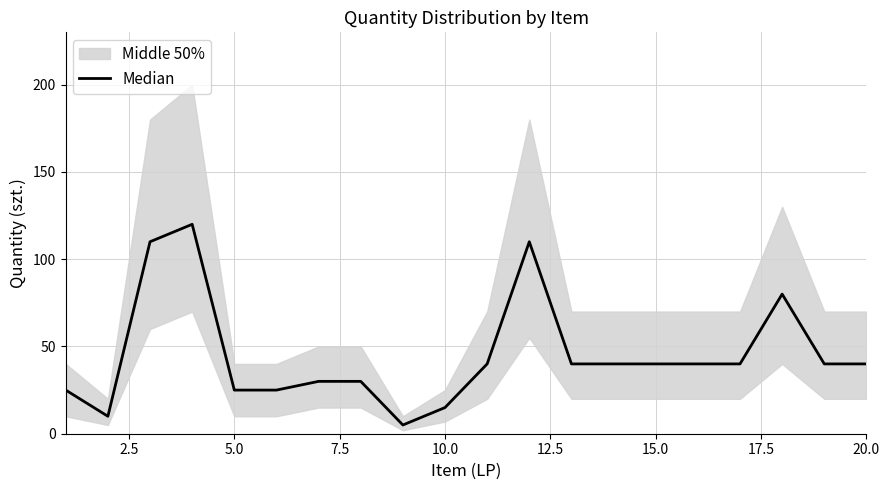

The value at 17.5 is 8. True or false?

False